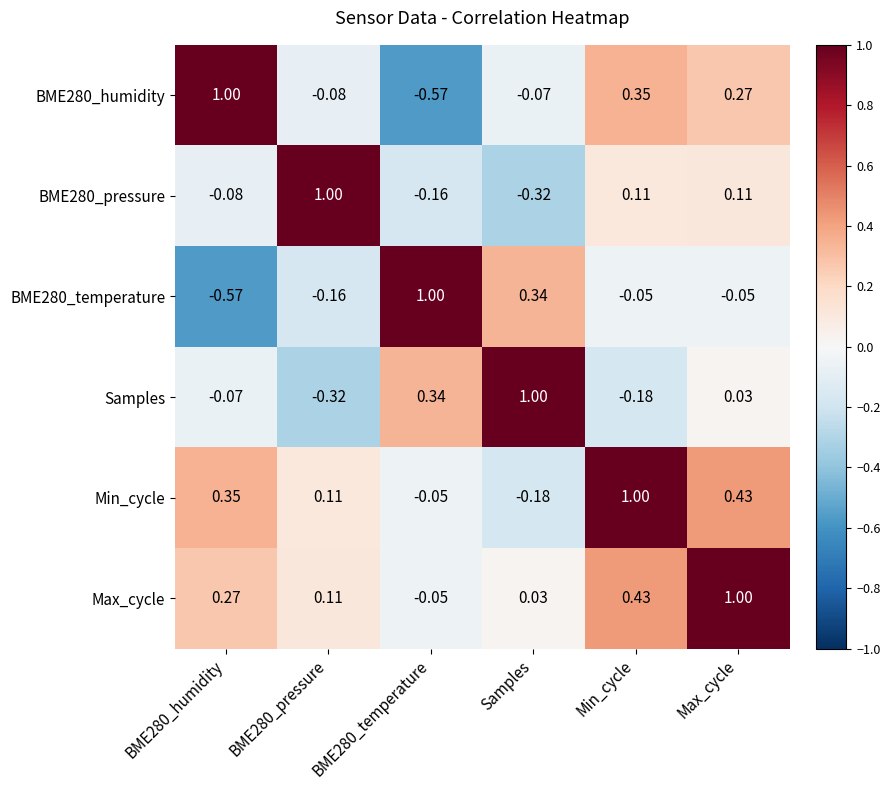

Is the value of Min_cycle at Max_cycle greater than the value of Samples at BME280_humidity?

Yes